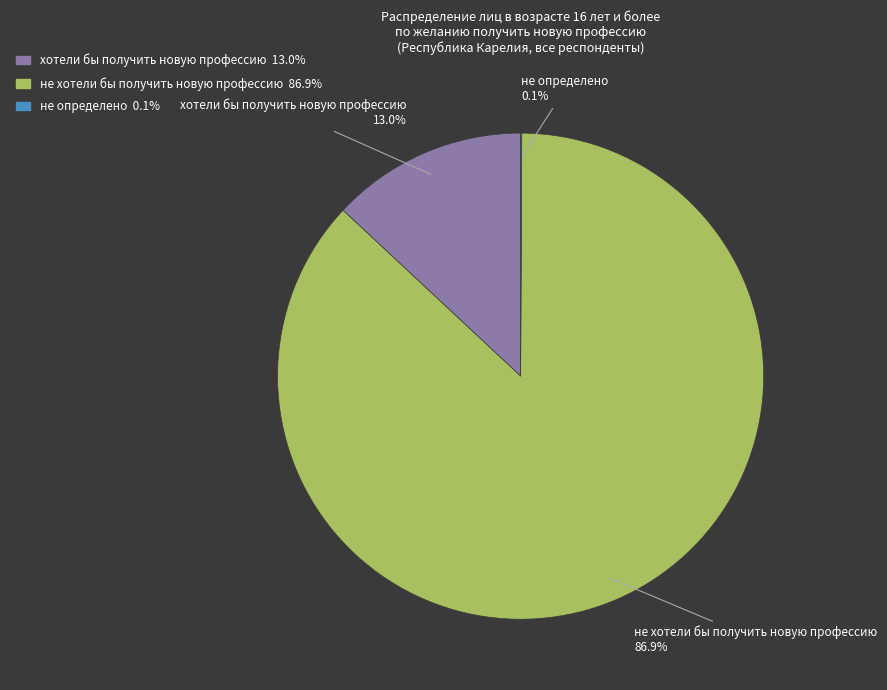

To the nearest percent, what percentage of the pie is не хотели бы получить новую профессию?

87%